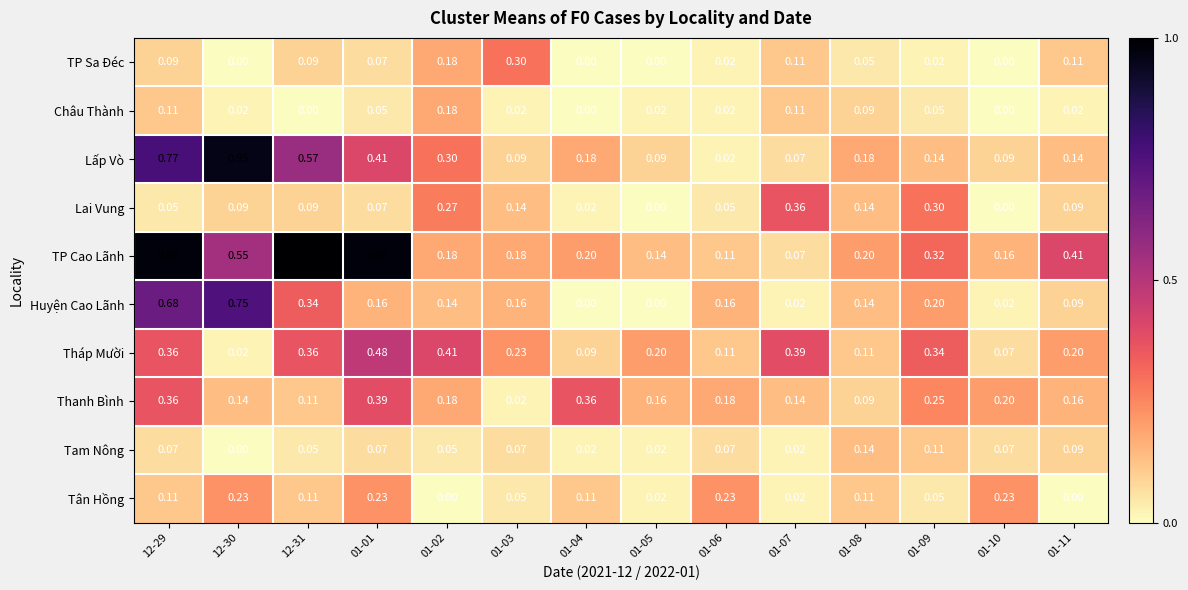

Which series changed the most between 12-30 and 01-11?

Lấp Vò